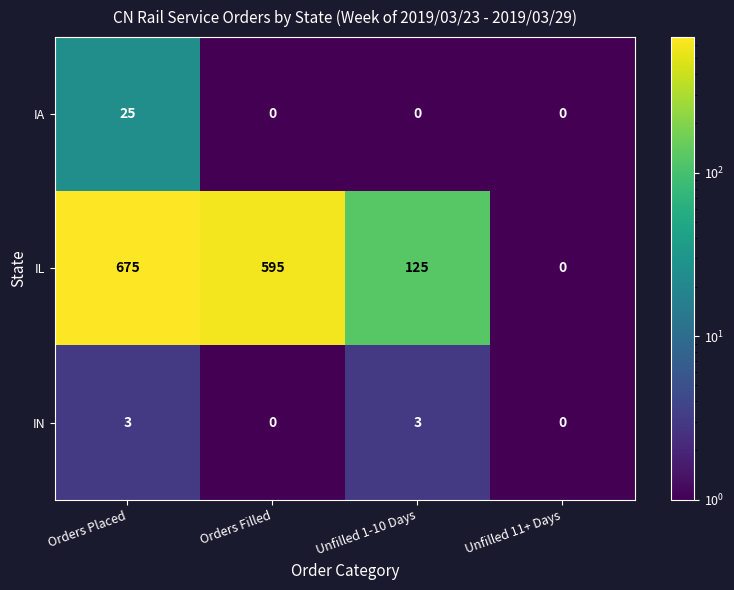

List the series in order of their peak value, lowest first.

IN, IA, IL